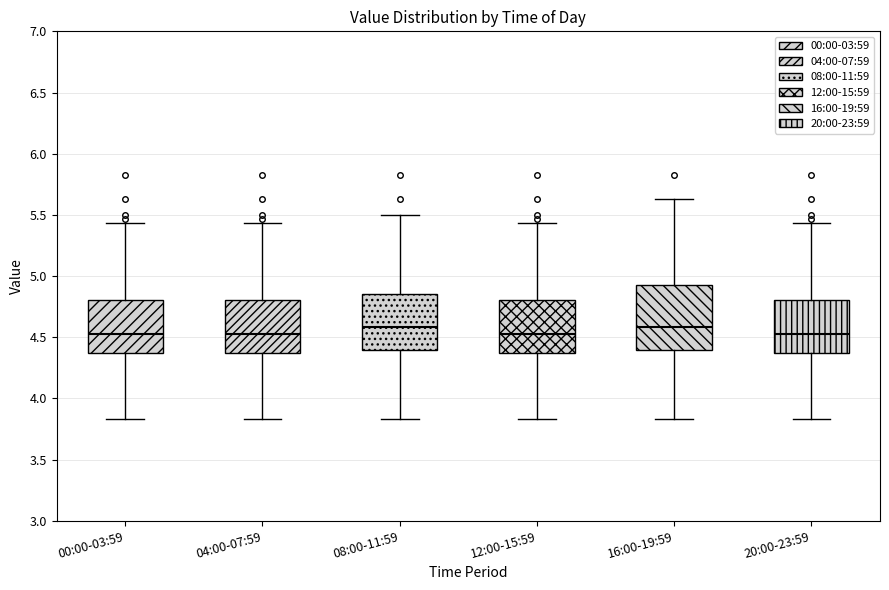

Reading left to right, read every box against the y-axis: the position of its median line, the range the box covers, and the ends of its whiskers. The values are not printed on the chart, so give them approximately, as read against the axis.

00:00-03:59: median 4.55, box 4.35 to 4.80, whiskers 3.85 to 5.45
04:00-07:59: median 4.55, box 4.35 to 4.80, whiskers 3.85 to 5.45
08:00-11:59: median 4.60, box 4.40 to 4.85, whiskers 3.85 to 5.50
12:00-15:59: median 4.55, box 4.35 to 4.80, whiskers 3.85 to 5.45
16:00-19:59: median 4.60, box 4.40 to 4.95, whiskers 3.85 to 5.65
20:00-23:59: median 4.55, box 4.35 to 4.80, whiskers 3.85 to 5.45